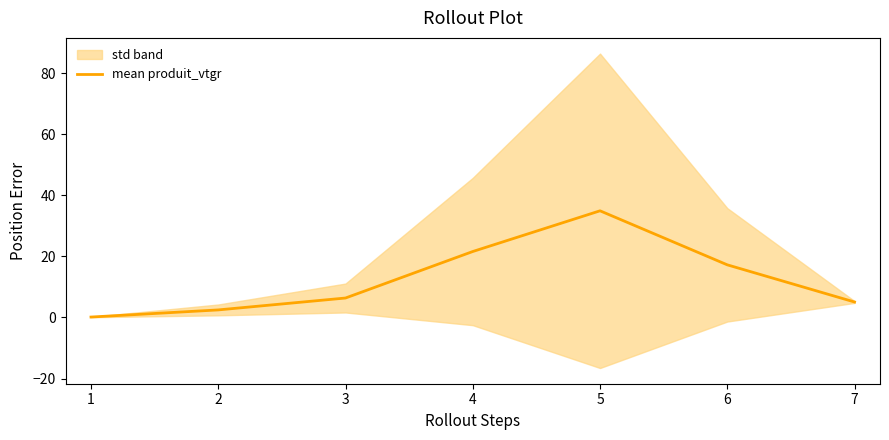

What is the difference between the maximum and minimum values?

34.8